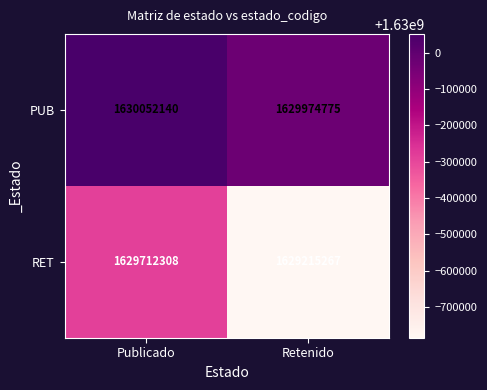

At Retenido, list the series in order from largest to smallest.

PUB, RET